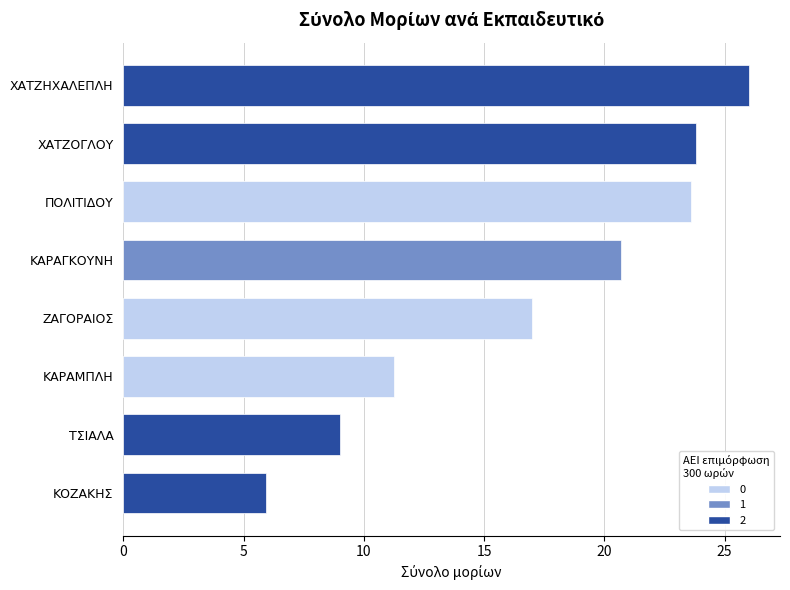

What is the average value?

17.2